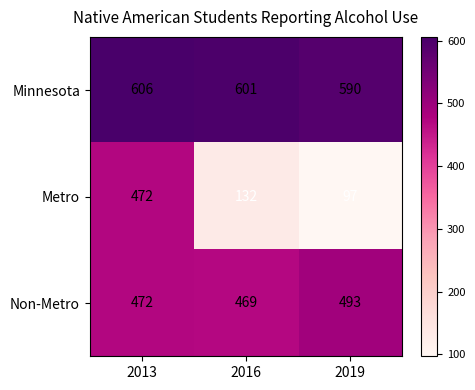

What is the total value across all series at 2016?

1202